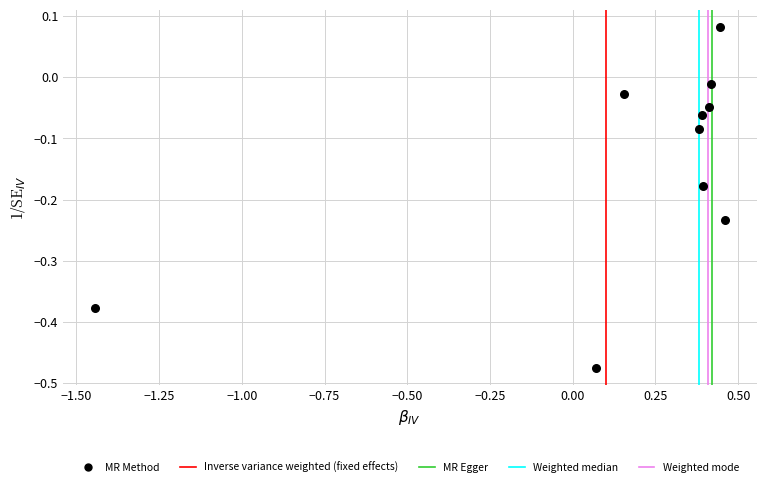

What is the range of Y values (max minus min)?

0.6